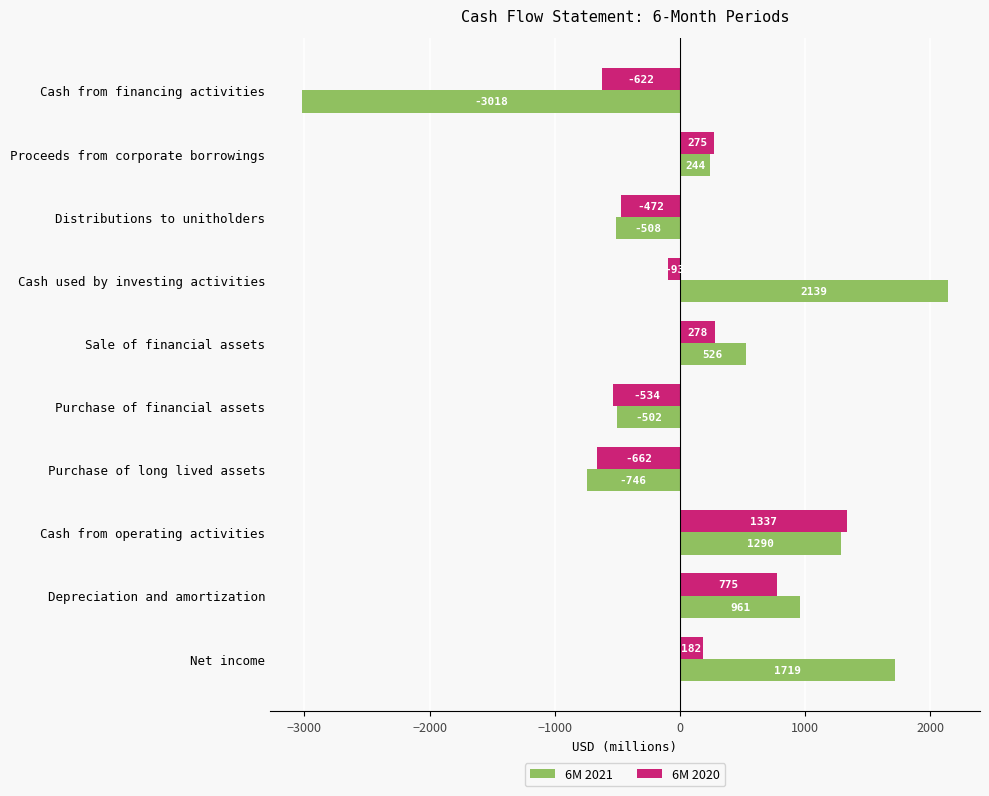

How many categories are shown in the chart?

10